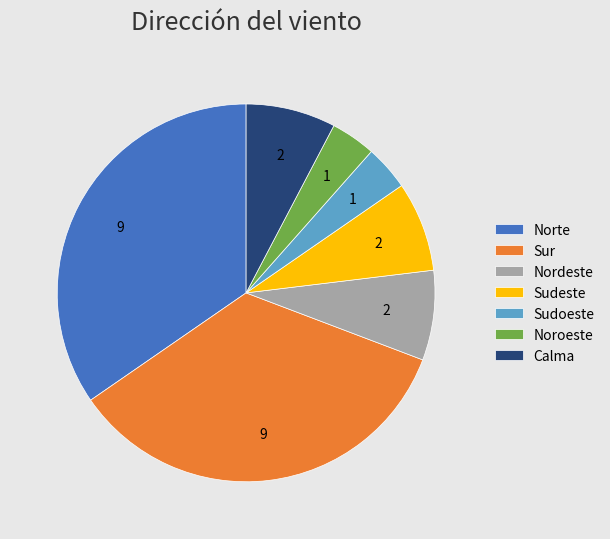

Does Calma account for over 50% of the chart?

No